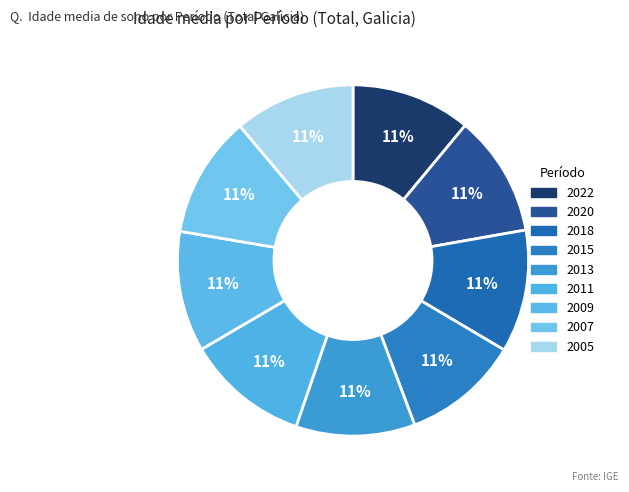

How many slices are in this pie chart?

9